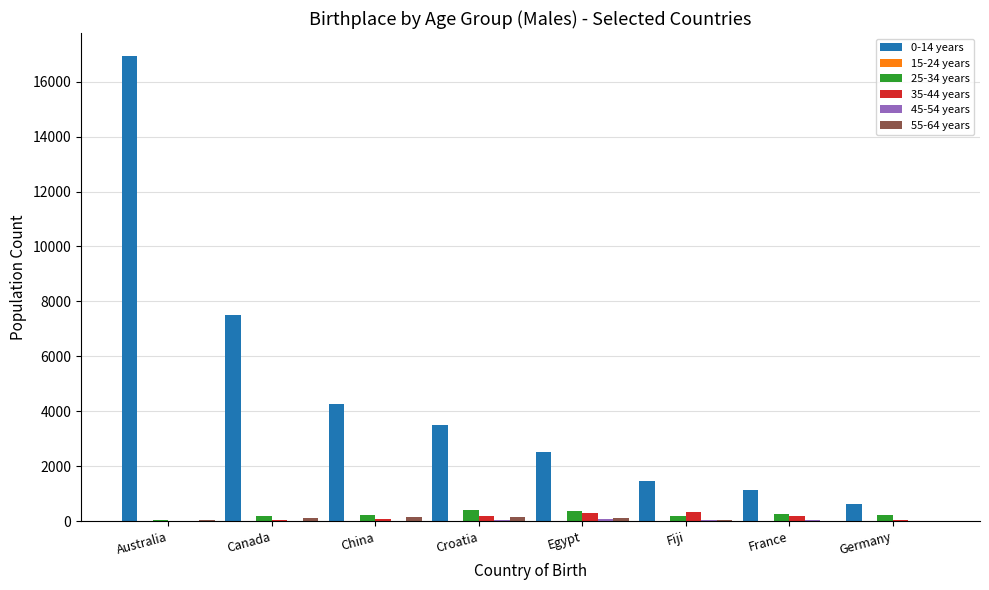

How many groups of bars are there?

8